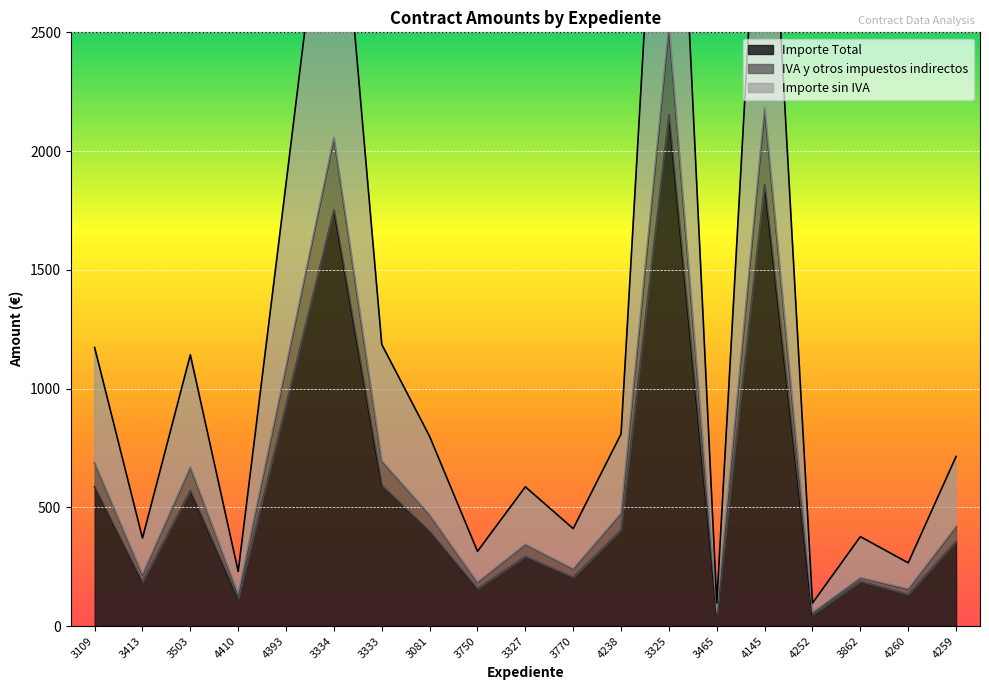

List the labels in order of Importe Total value, largest first.

3325, 4145, 3334, 4393, 3333, 3109, 3503, 4238, 3081, 4259, 3327, 3770, 3862, 3413, 3750, 4260, 4410, 3465, 4252